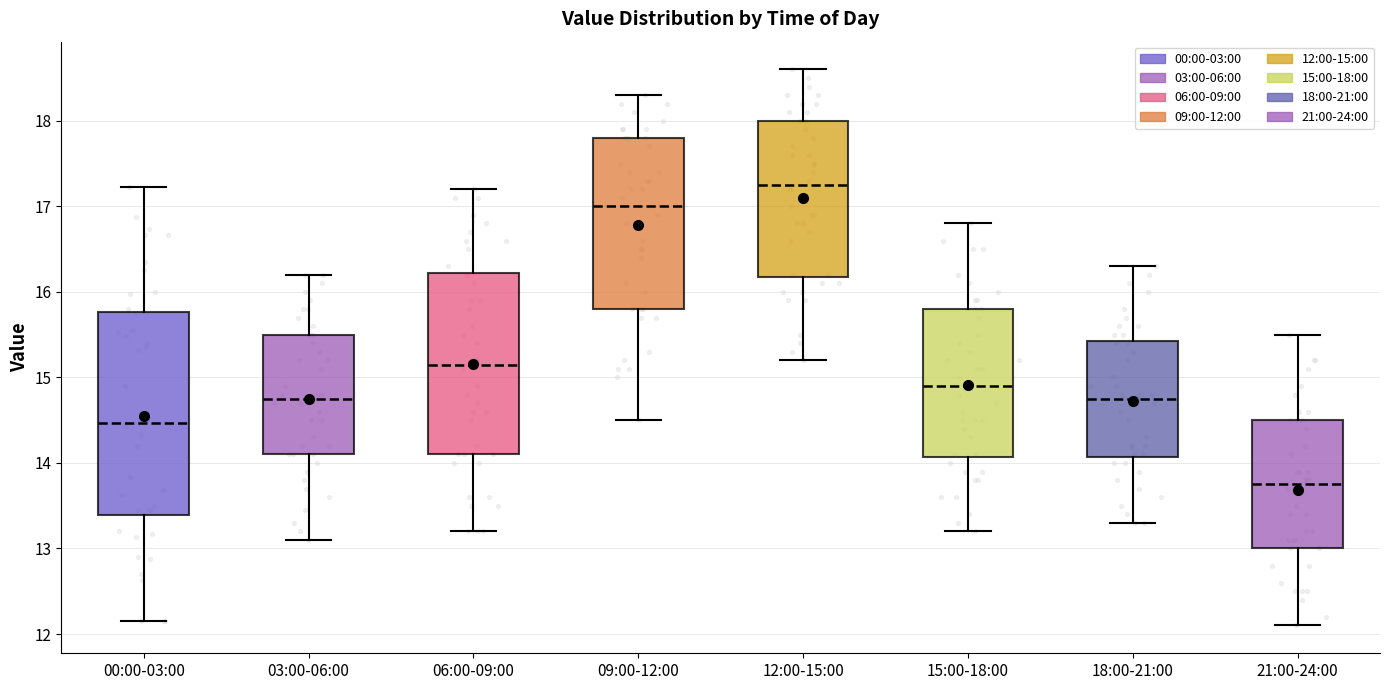

Reading left to right, transcribe this box plot: for each box, give where its median line is, the range the box spans, and where its two whiskers end, as read against the y-axis. The values are not printed on the chart, so give them approximately, as read against the axis.

00:00-03:00: median 14.5, box 13.4 to 15.8, whiskers 12.2 to 17.2
03:00-06:00: median 14.8, box 14.1 to 15.5, whiskers 13.1 to 16.2
06:00-09:00: median 15.2, box 14.1 to 16.2, whiskers 13.2 to 17.2
09:00-12:00: median 17.0, box 15.8 to 17.8, whiskers 14.5 to 18.3
12:00-15:00: median 17.3, box 16.2 to 18.0, whiskers 15.2 to 18.6
15:00-18:00: median 14.9, box 14.1 to 15.8, whiskers 13.2 to 16.8
18:00-21:00: median 14.8, box 14.1 to 15.4, whiskers 13.3 to 16.3
21:00-24:00: median 13.8, box 13.0 to 14.5, whiskers 12.1 to 15.5